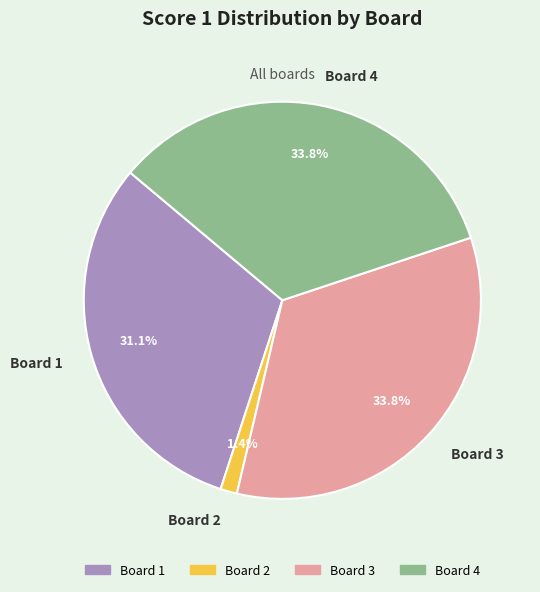

Between Board 3 and Board 2, which is larger?

Board 3